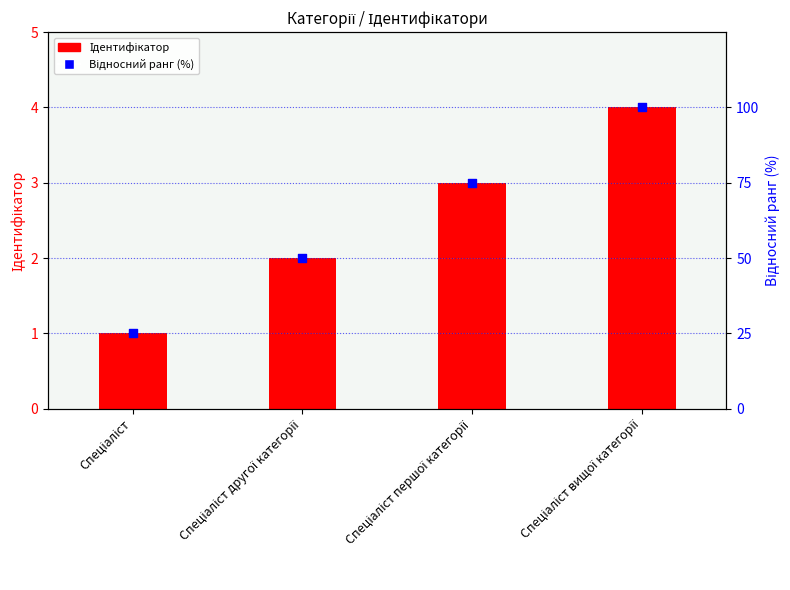

Which series contains the lowest Y value?

Ідентифікатор